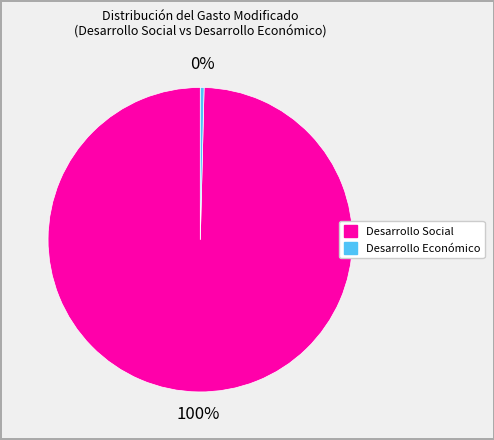

Which category has the smallest portion of the pie?

Desarrollo Económico